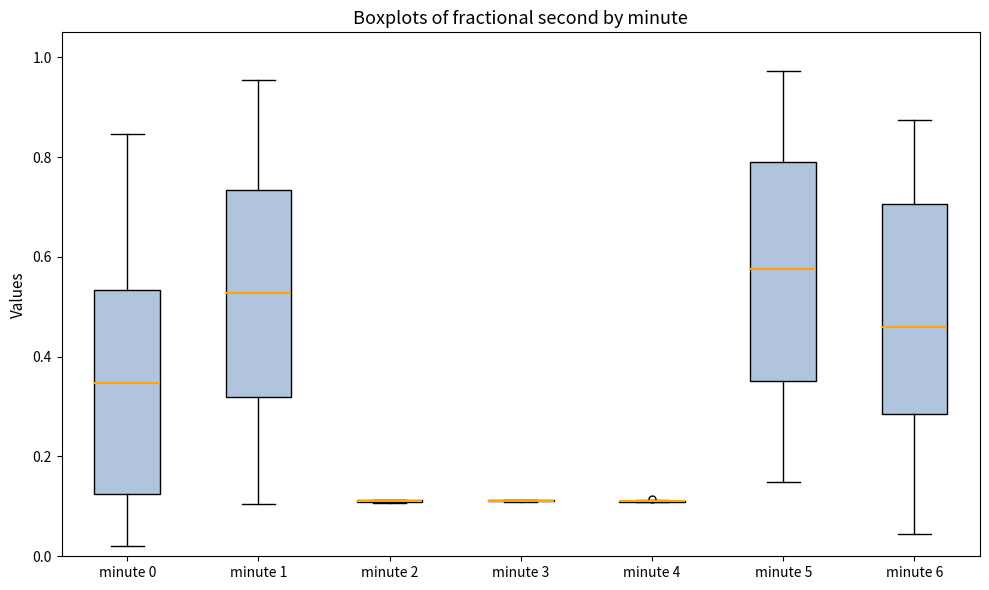

Reading left to right, transcribe this box plot: for each box, give where its median line is, the range the box spans, and where its two whiskers end, as read against the y-axis. The values are not printed on the chart, so give them approximately, as read against the axis.

minute 0: median 0.34, box 0.12 to 0.54, whiskers 0.02 to 0.84
minute 1: median 0.52, box 0.32 to 0.74, whiskers 0.10 to 0.96
minute 2: box collapsed to a line at 0.12, whiskers 0.10 to 0.12
minute 3: box collapsed to a line at 0.12, whiskers 0.10 to 0.12
minute 4: box collapsed to a line at 0.12, whiskers 0.10 to 0.12
minute 5: median 0.58, box 0.36 to 0.78, whiskers 0.14 to 0.98
minute 6: median 0.46, box 0.28 to 0.70, whiskers 0.04 to 0.88